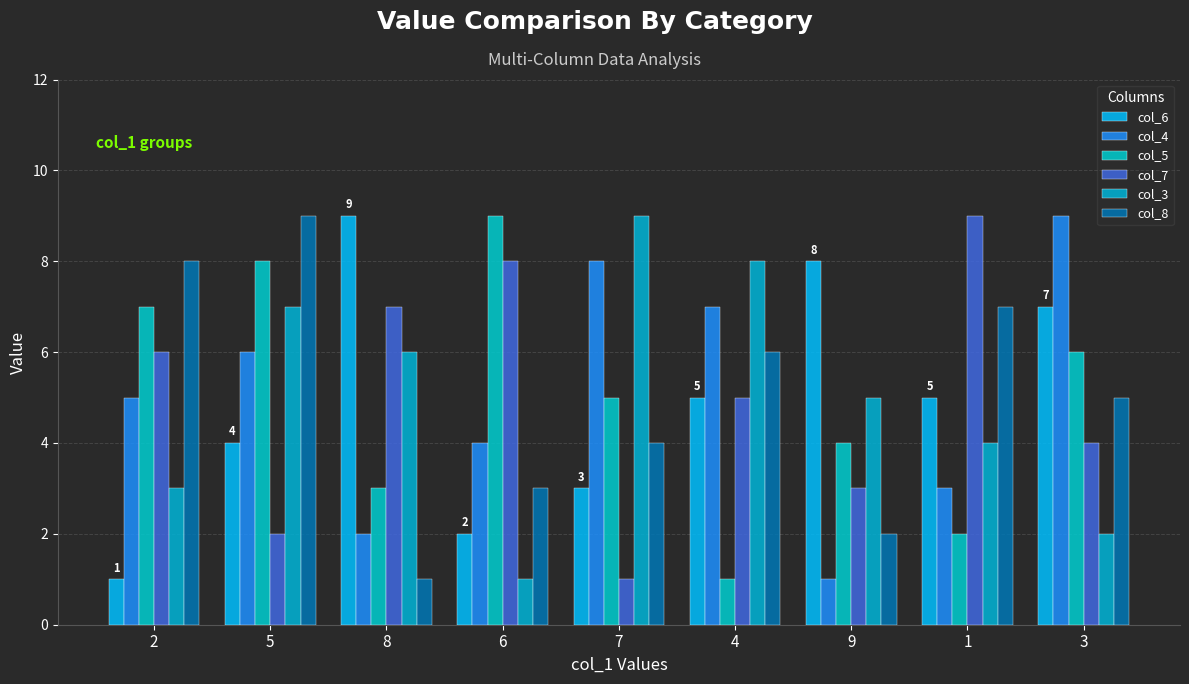

Which category has the highest value in the col_3 series?

7